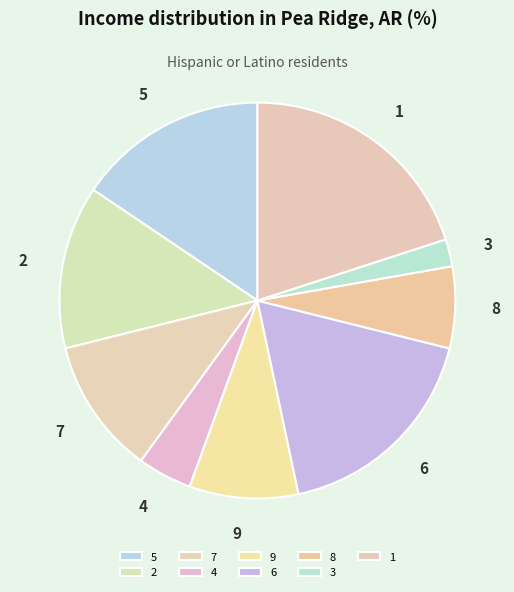

The 3 slice represents 9% of the pie. True or false?

False